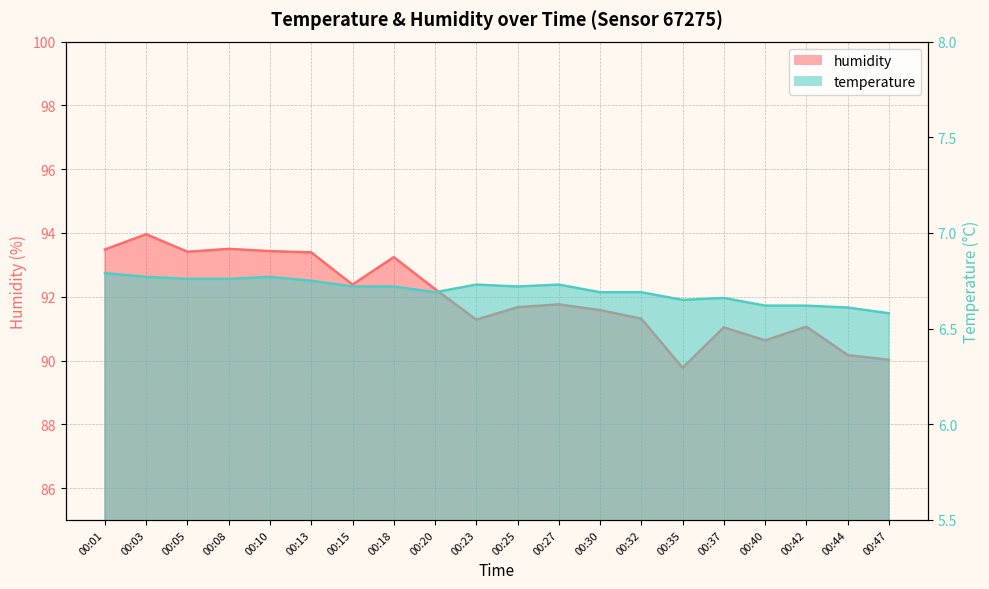

Reading left to right, what are all the values shown in this chart?

humidity: 93.5	94.0	93.4	93.5	93.4	93.4	92.4	93.2	92.2	91.3	91.7	91.8	91.6	91.3	89.8	91.0	90.6	91.1	90.2	90.0
temperature: 6.8	6.8	6.8	6.8	6.8	6.8	6.7	6.7	6.7	6.7	6.7	6.7	6.7	6.7	6.7	6.7	6.6	6.6	6.6	6.6